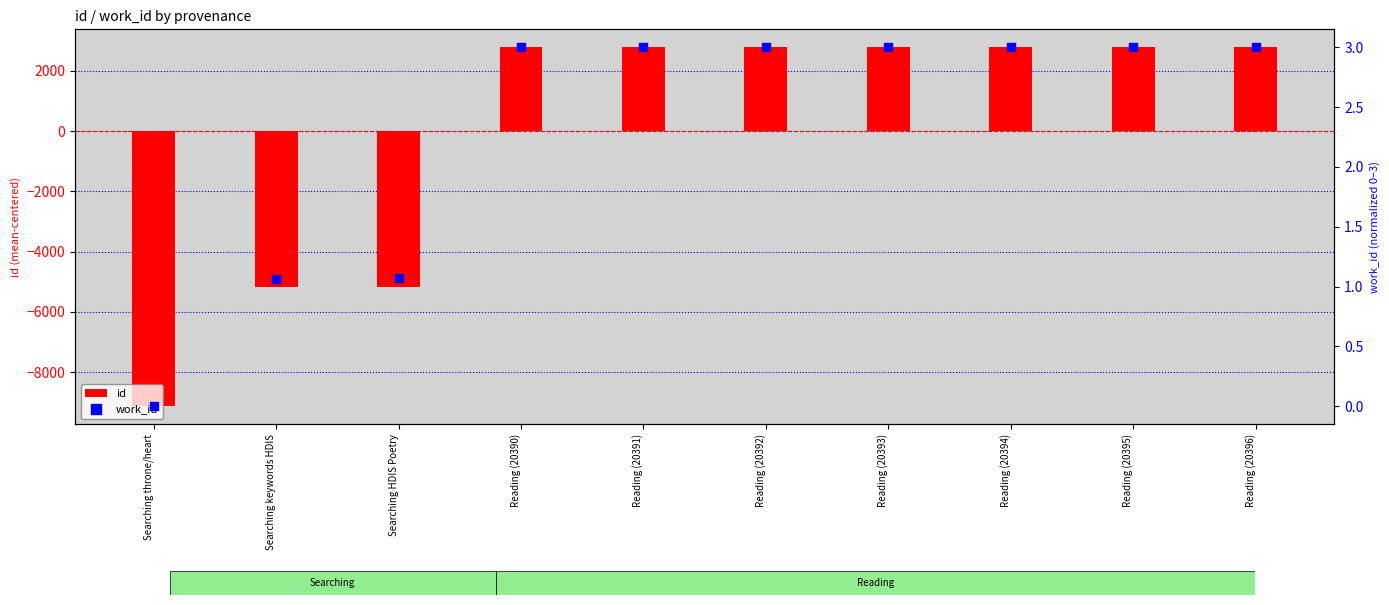

At how many categories does at least one series exceed 1030?

7